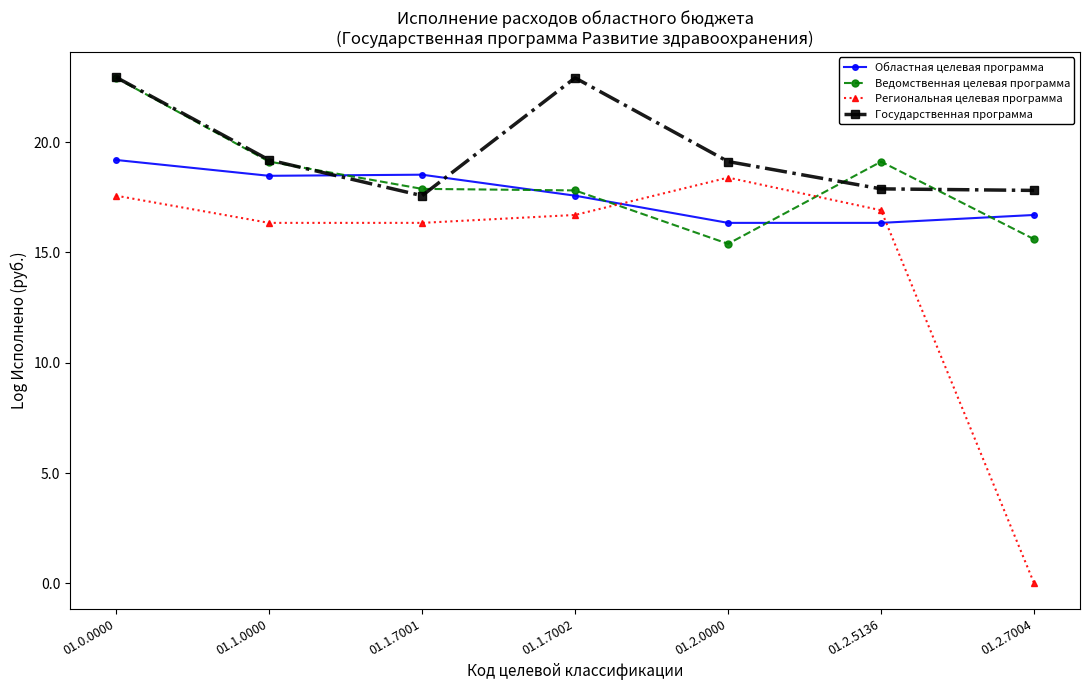

Between which two adjacent categories do Региональная целевая программа and Областная целевая программа first intersect?

01.1.7002 and 01.2.0000